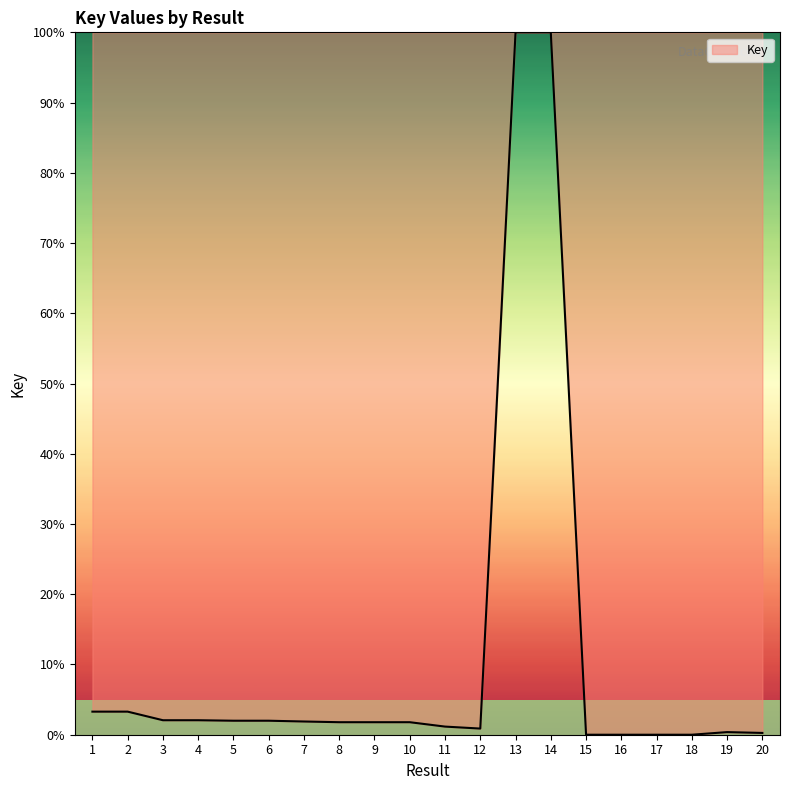

The chart shows a value of 1.8 at 8. True or false?

True